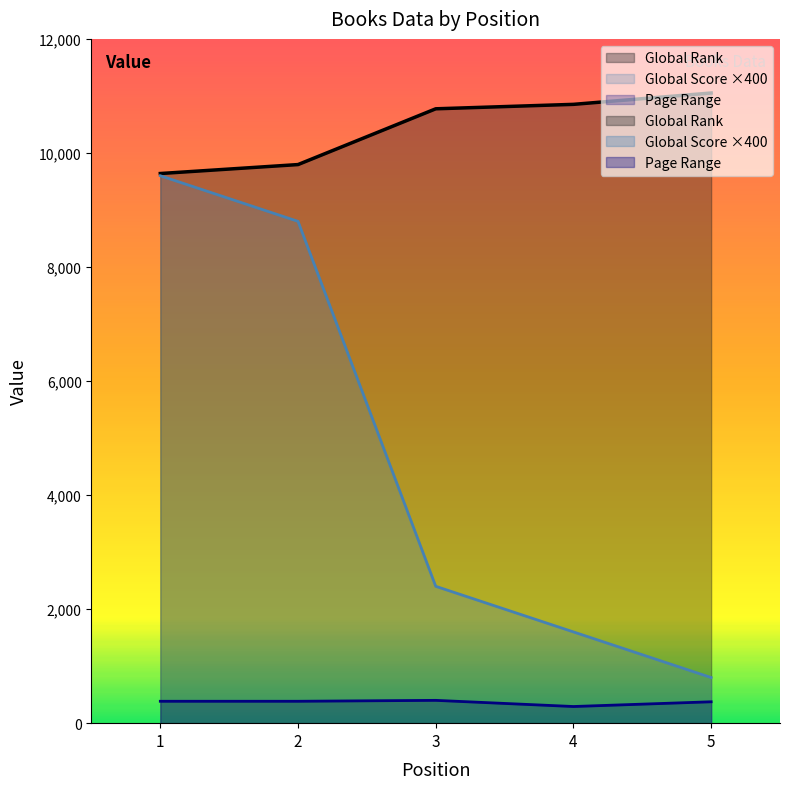

What is the value of the Global Score point at the 1st from the left?

9600